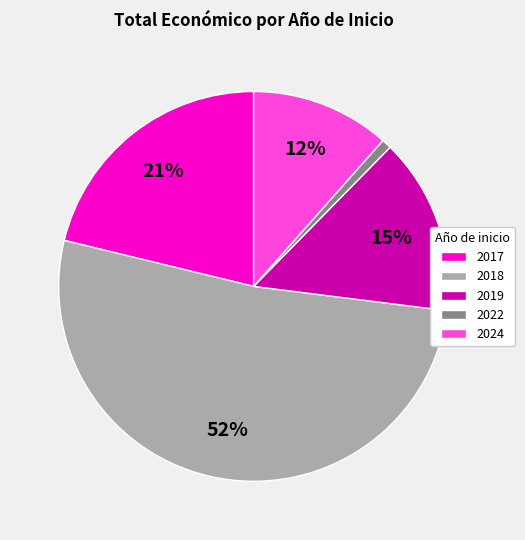

How many segments does this pie chart have?

5